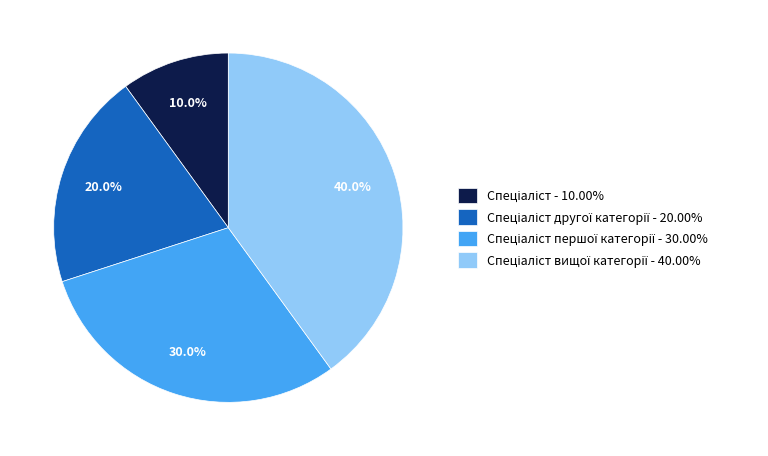

Is there any slice that represents more than half of the pie?

No